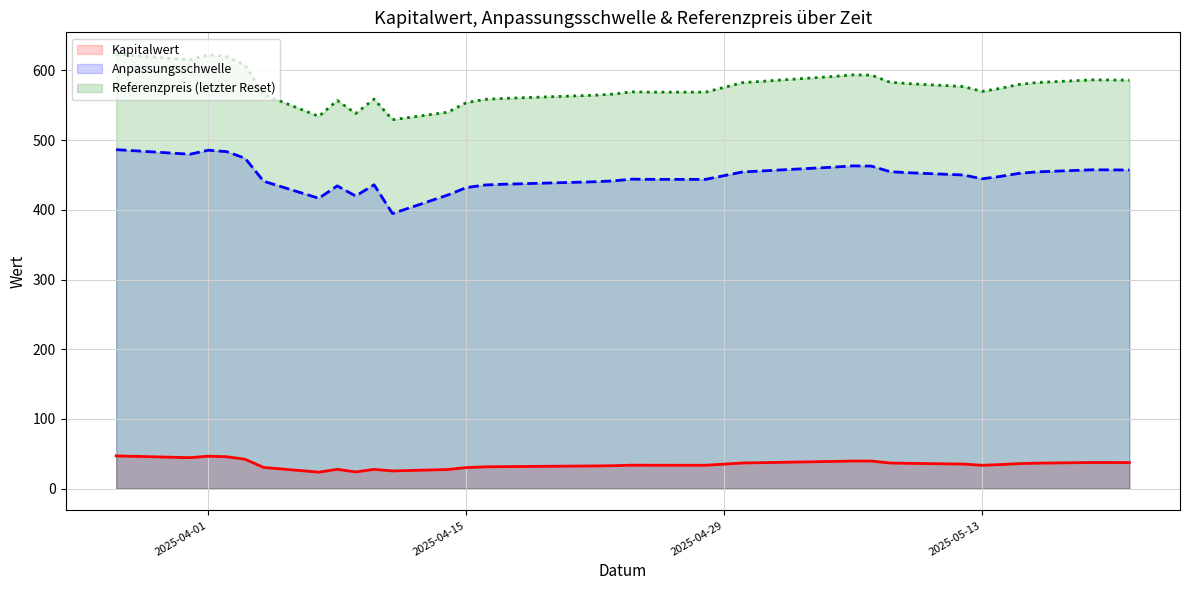

What is the minimum value shown in the chart?

23.7